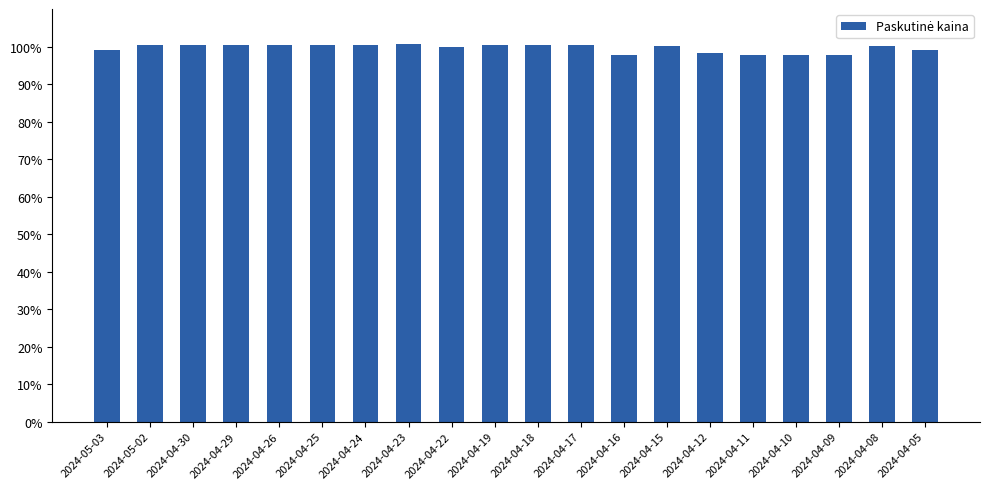

Are the bars grouped side by side (vs. stacked)?

No